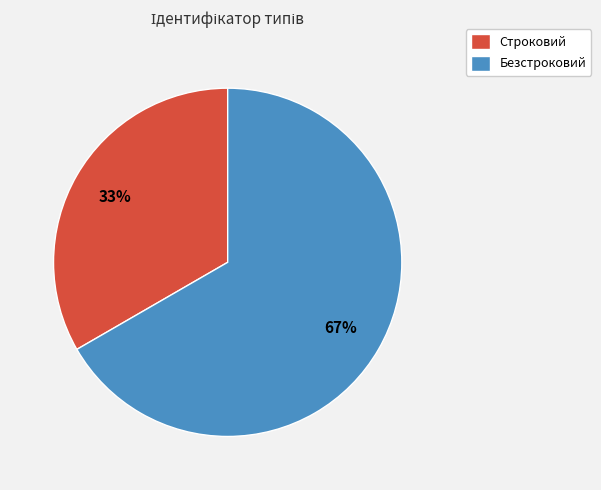

What is the smallest slice in the pie chart?

Строковий